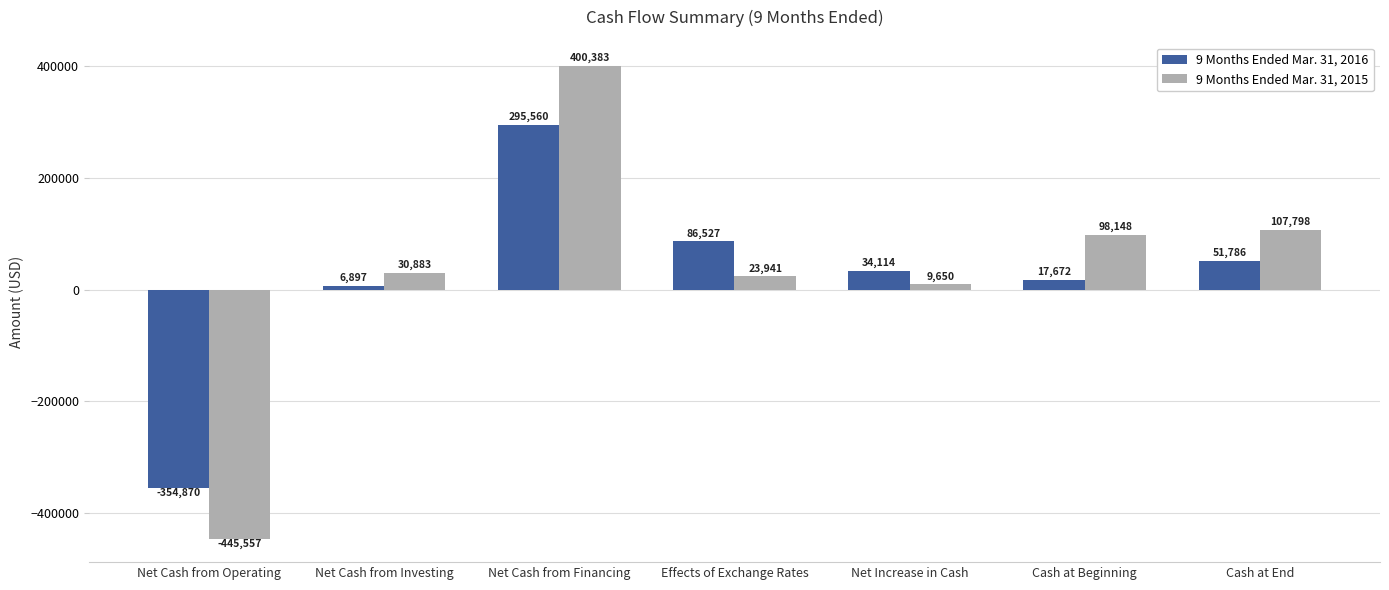

What is the label of the 3rd bar from the left?

Net Cash from Financing